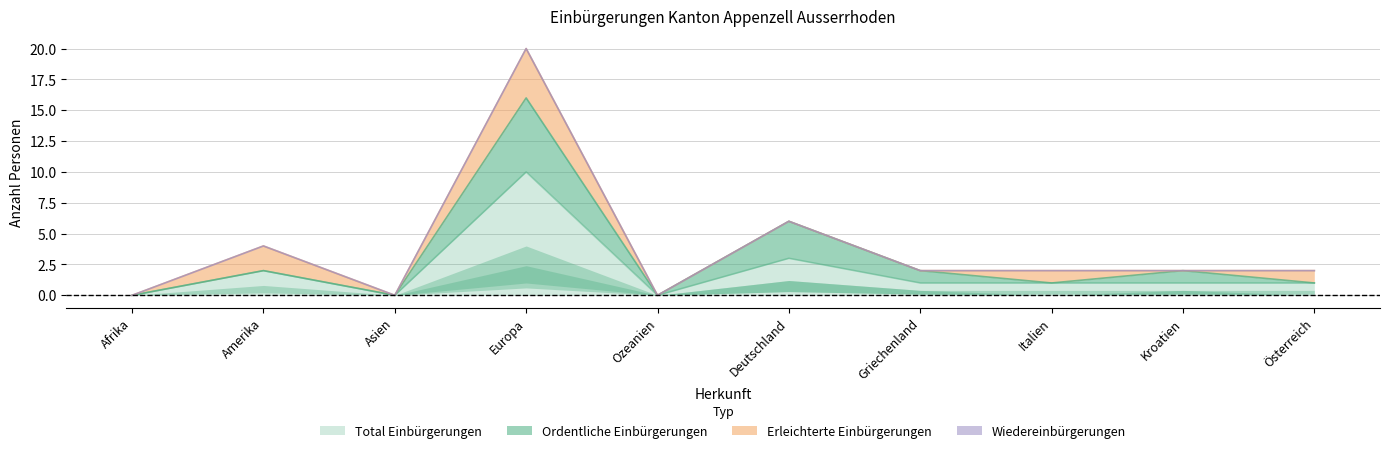

What position from the left is Italien?

8